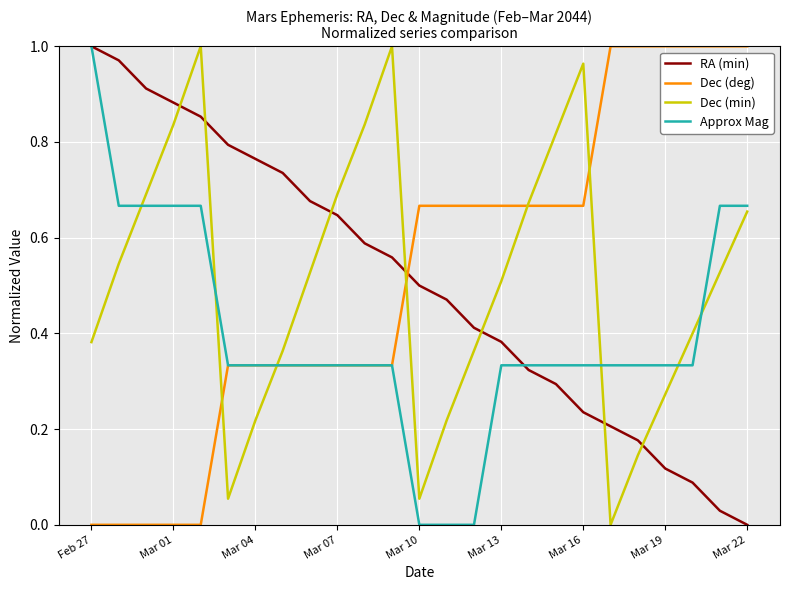

How many times do Dec (min) and RA (min) cross each other?

7